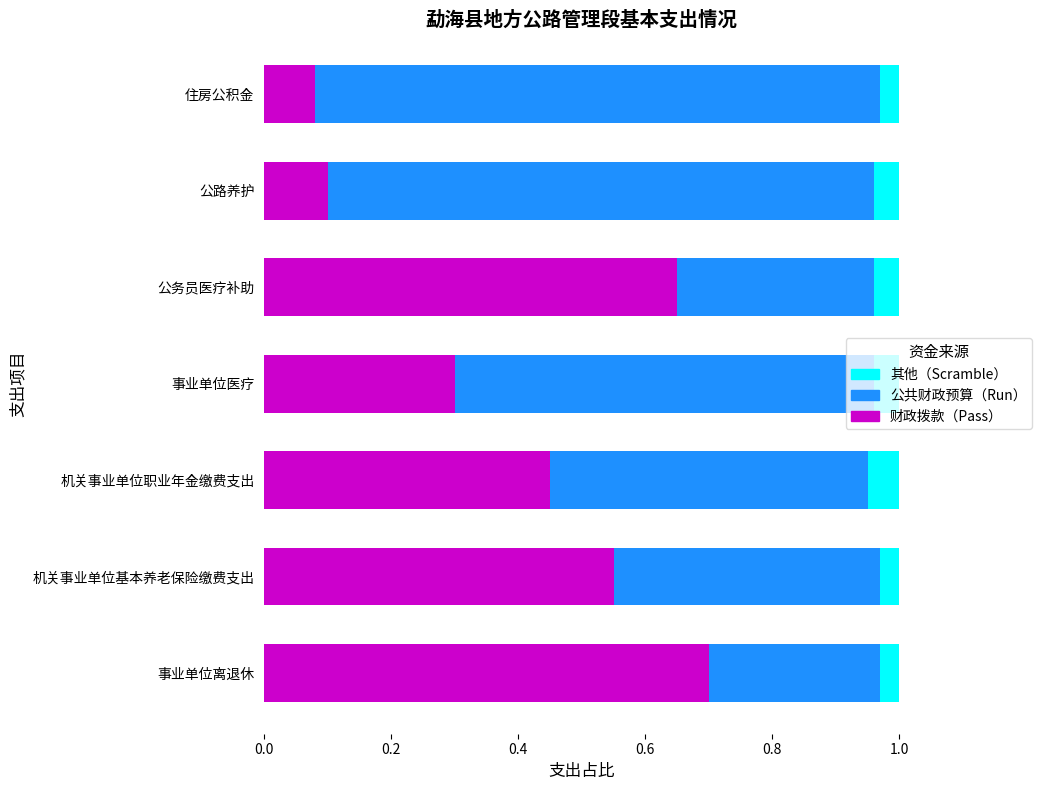

True or false: 财政拨款（Pass） has a value of 0.4 at 公务员医疗补助.

False